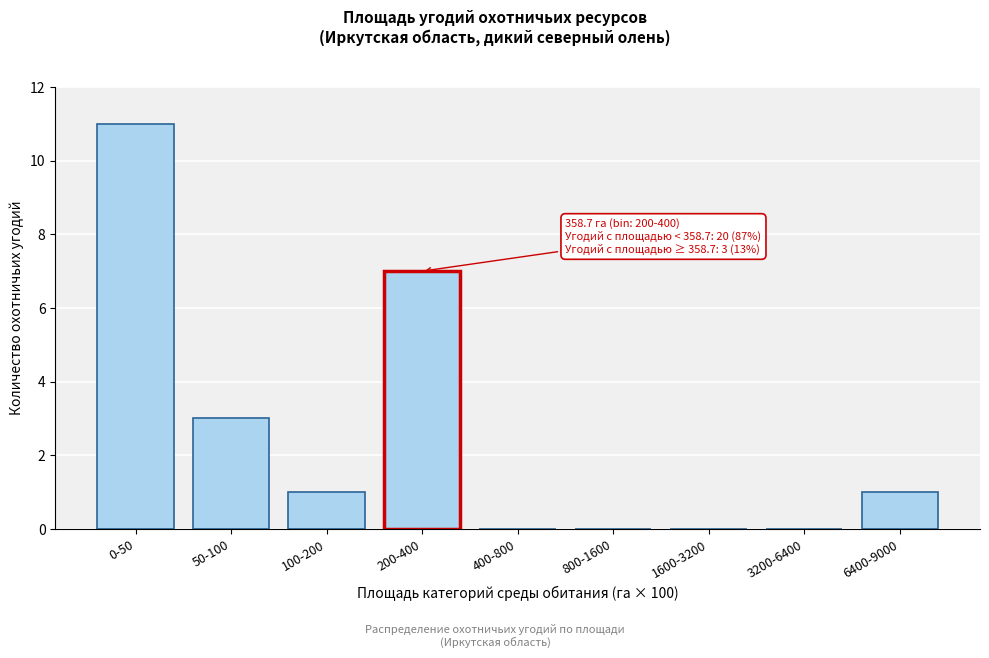

Reading left to right, what are all the values shown in this chart?

0-50=11	50-100=3	100-200=1	200-400=7	400-800=0	800-1600=0	1600-3200=0	3200-6400=0	6400-9000=1